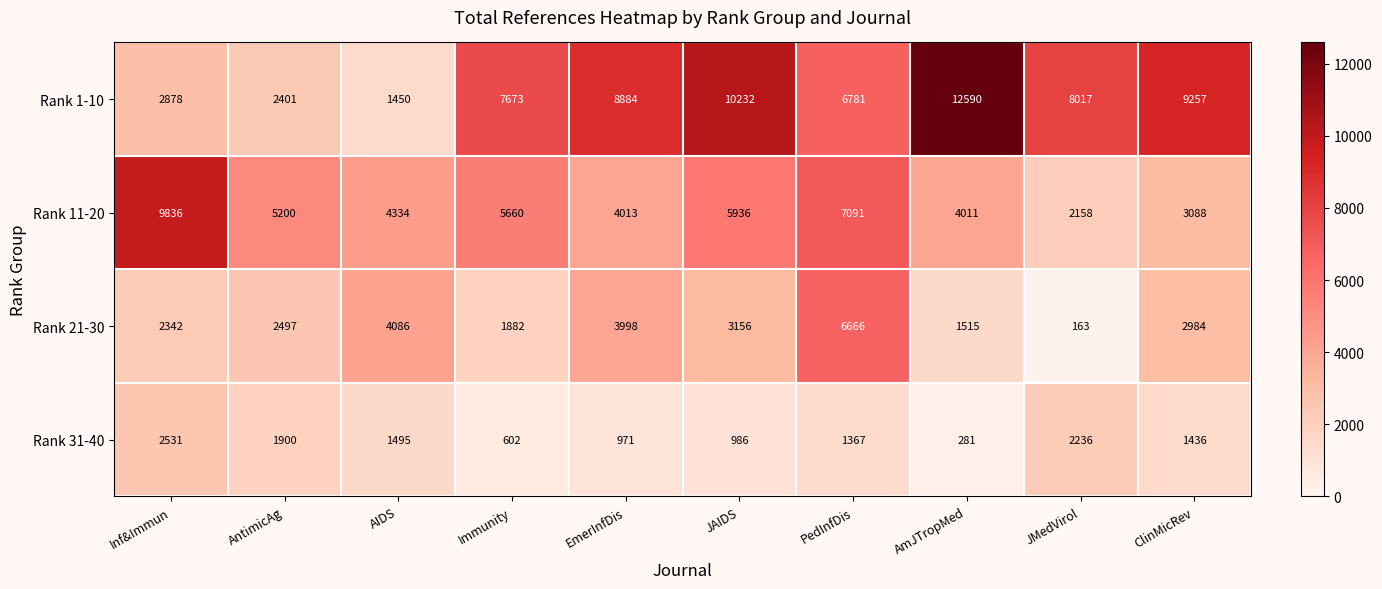

List the series in order of their peak value, lowest first.

Rank 31-40, Rank 21-30, Rank 11-20, Rank 1-10